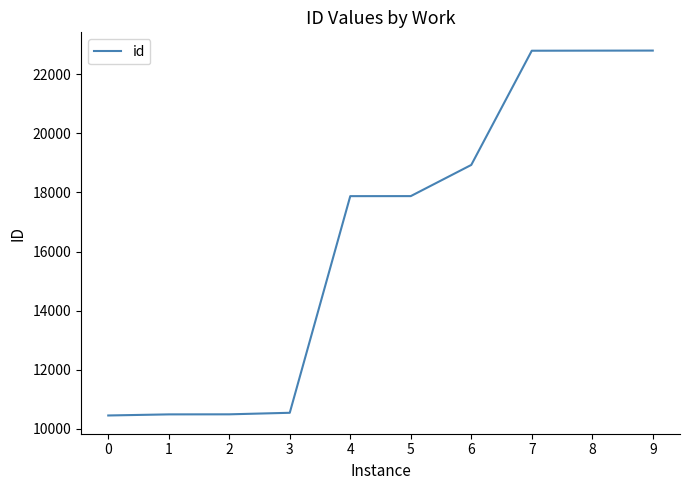

What is the difference between the maximum and minimum values?

12346